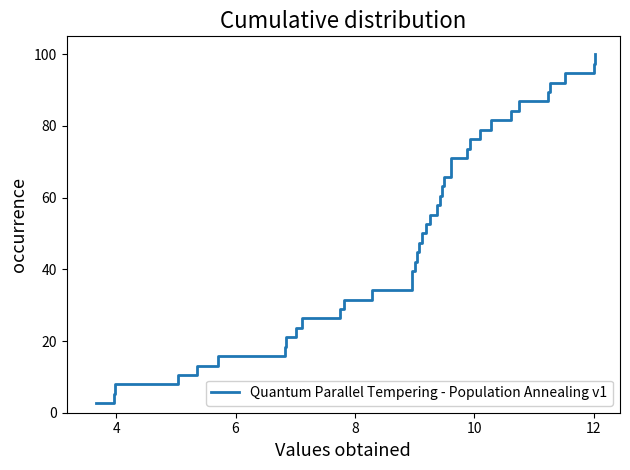

True or false: the data shows 6.8 at 10.

False